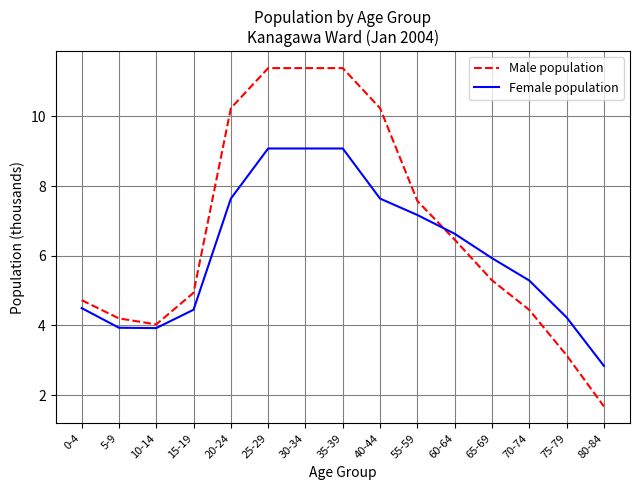

What is the difference between the maximum and second lowest values in the Male population series?

8.2